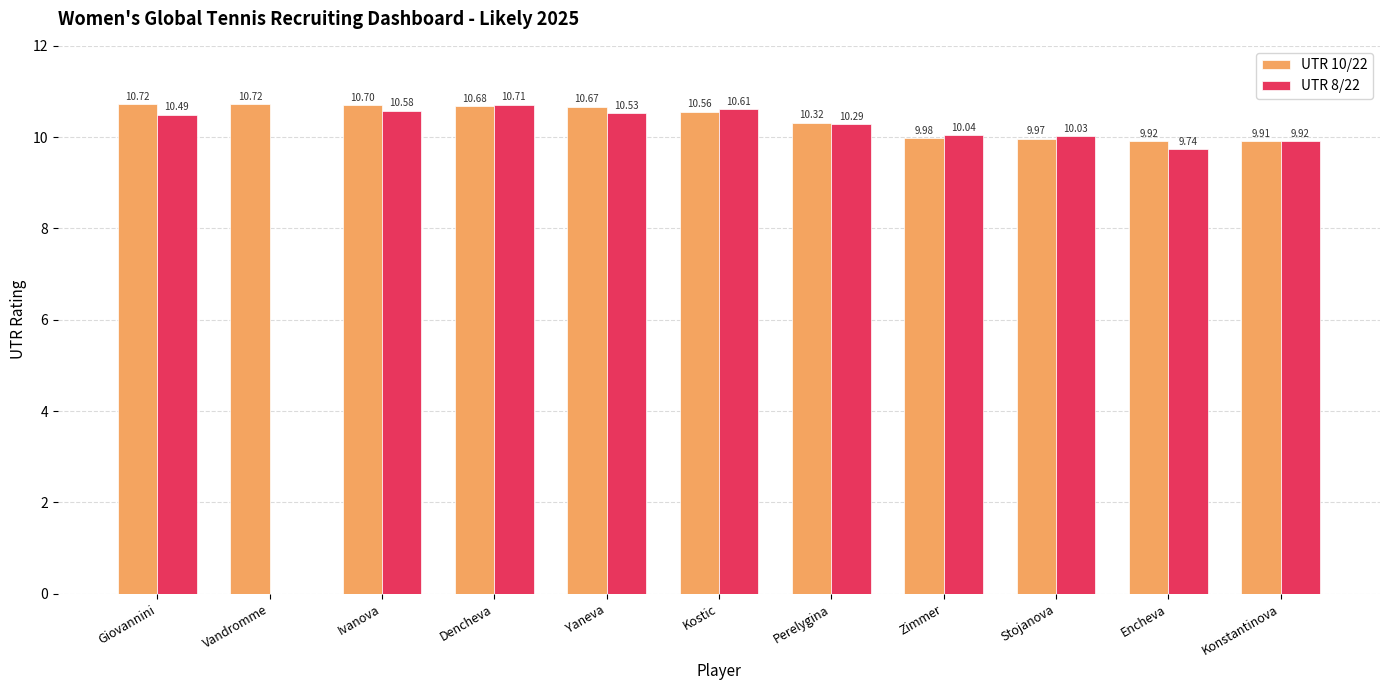

Reading left to right, list all the values displayed in this chart.

UTR 10/22: Giovannini=10.7	Vandromme=10.7	Ivanova=10.7	Dencheva=10.7	Yaneva=10.7	Kostic=10.6	Perelygina=10.3	Zimmer=10.0	Stojanova=10.0	Encheva=9.9	Konstantinova=9.9
UTR 8/22: Giovannini=10.5	Vandromme=0.0	Ivanova=10.6	Dencheva=10.7	Yaneva=10.5	Kostic=10.6	Perelygina=10.3	Zimmer=10.0	Stojanova=10.0	Encheva=9.7	Konstantinova=9.9